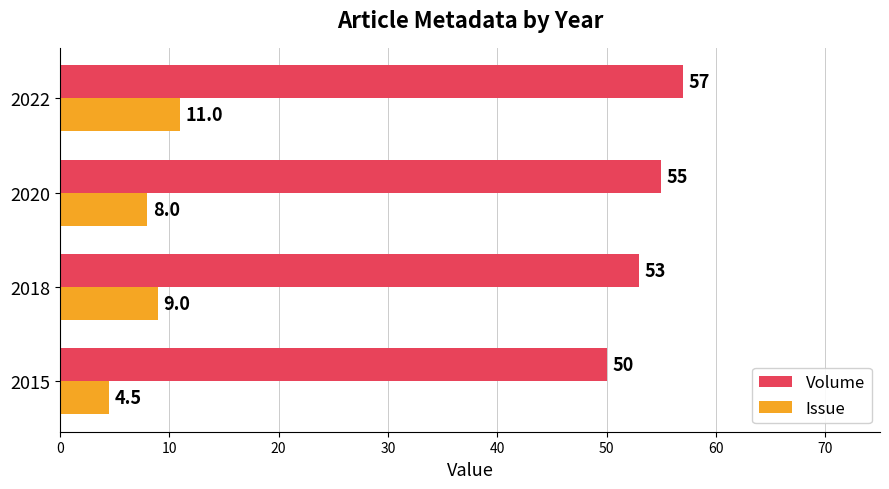

At how many categories does at least one series exceed 47?

4